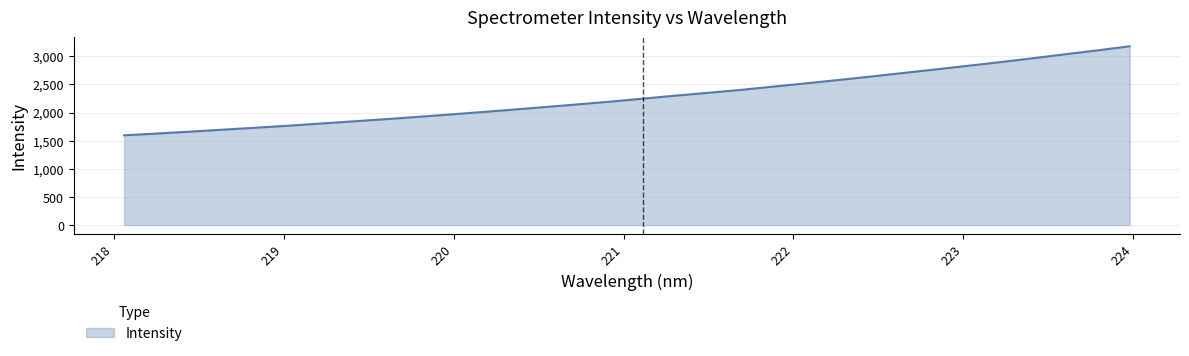

What is the greatest value displayed?

3178.5